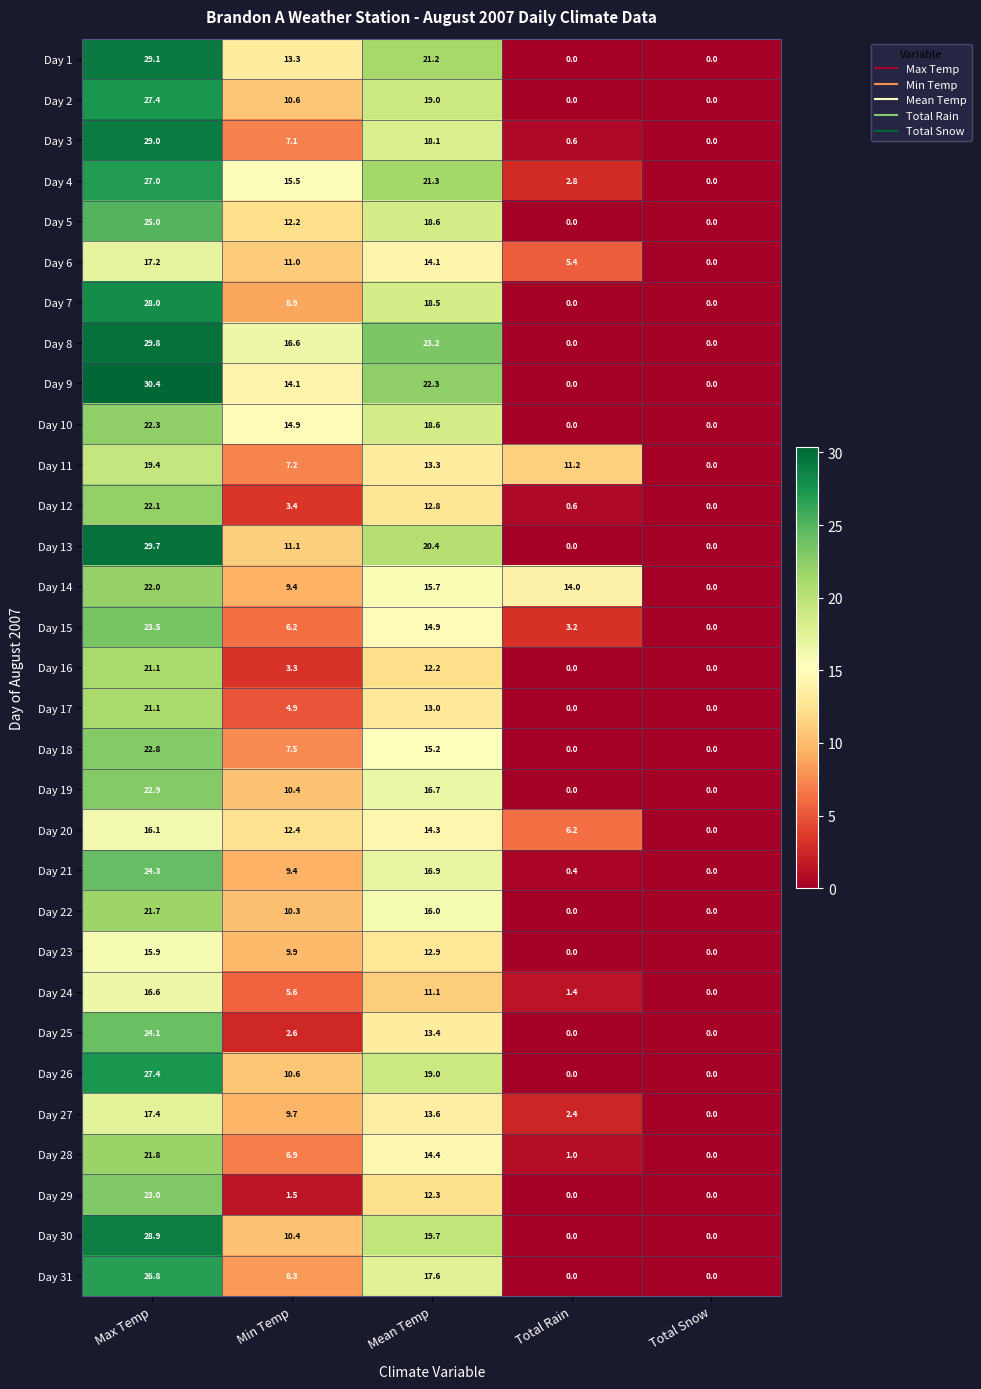

At which category is the sum across all series the highest?

Max Temp